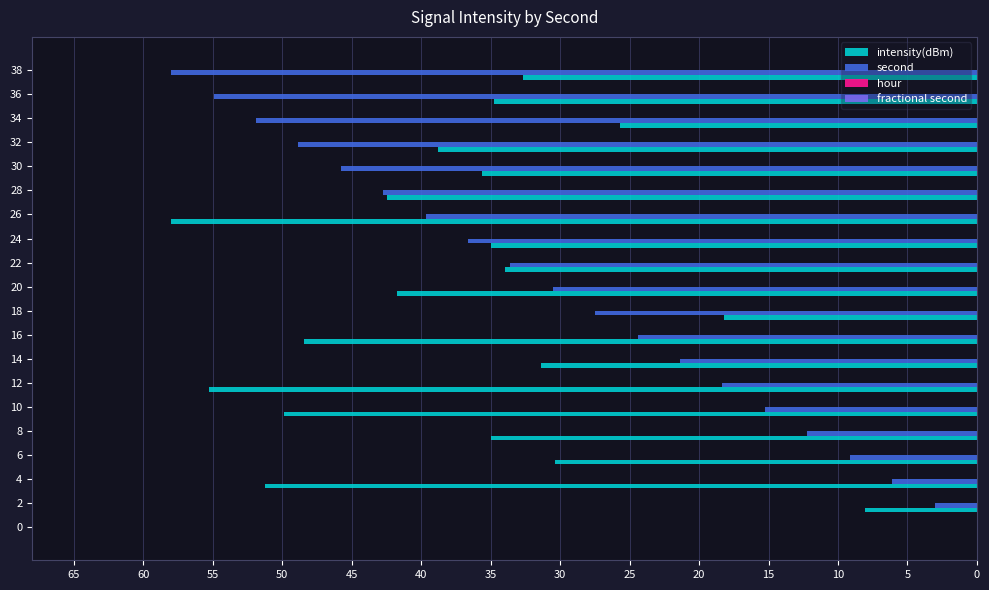

Which category has the highest value in the second series?

38